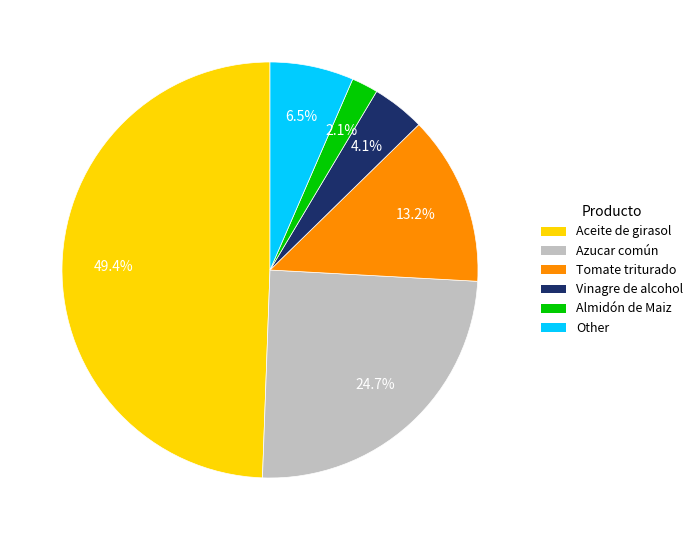

Combined, do Tomate triturado and Aceite de girasol account for over 50%?

Yes